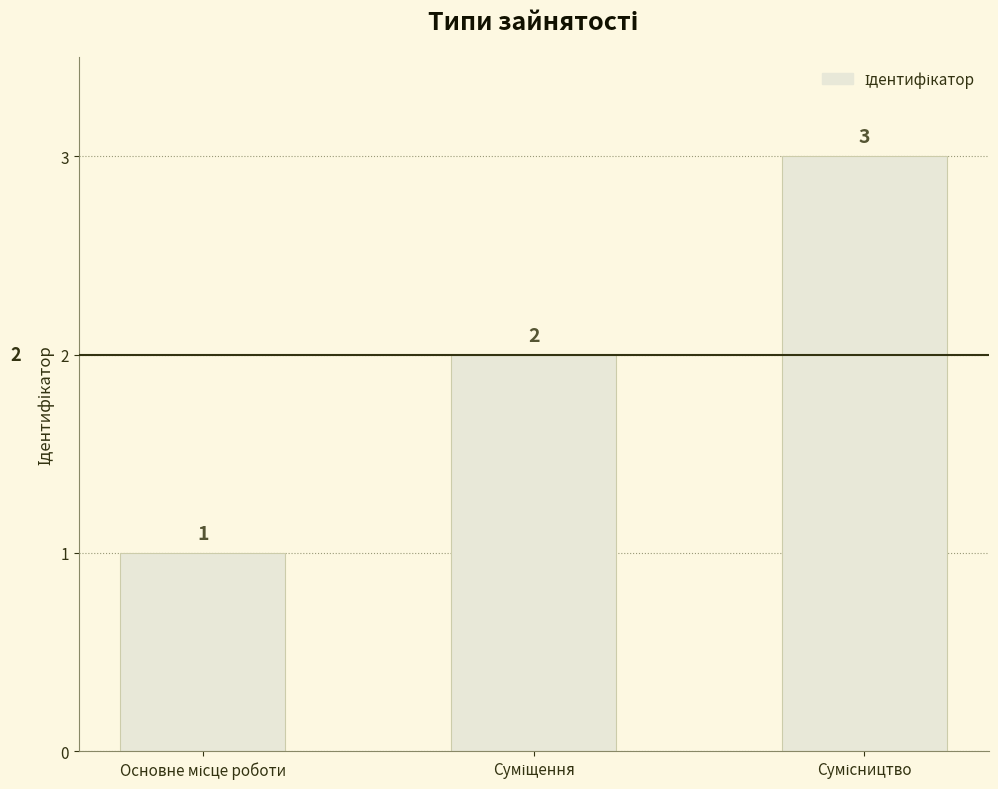

What is the sum of all values?

6